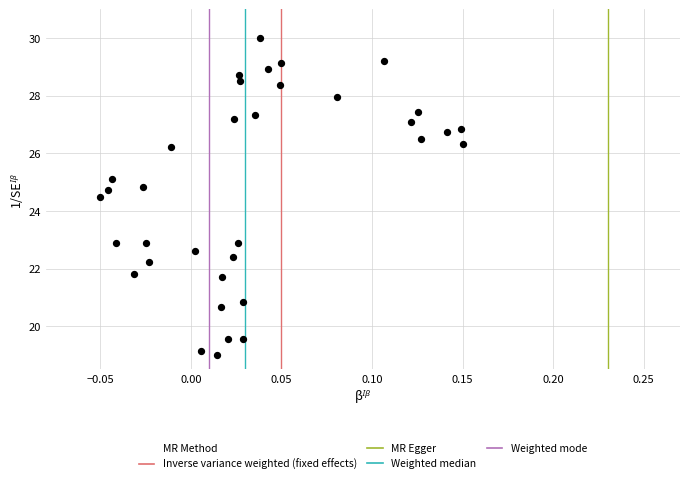

What is the range of Y values (max minus min)?

11.0